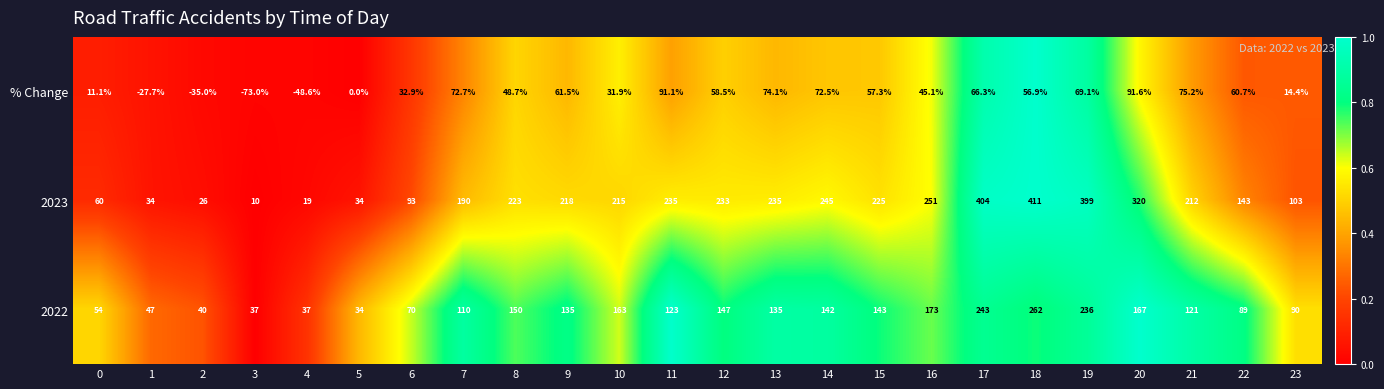

At which category does the chart reach its peak across all series?

18